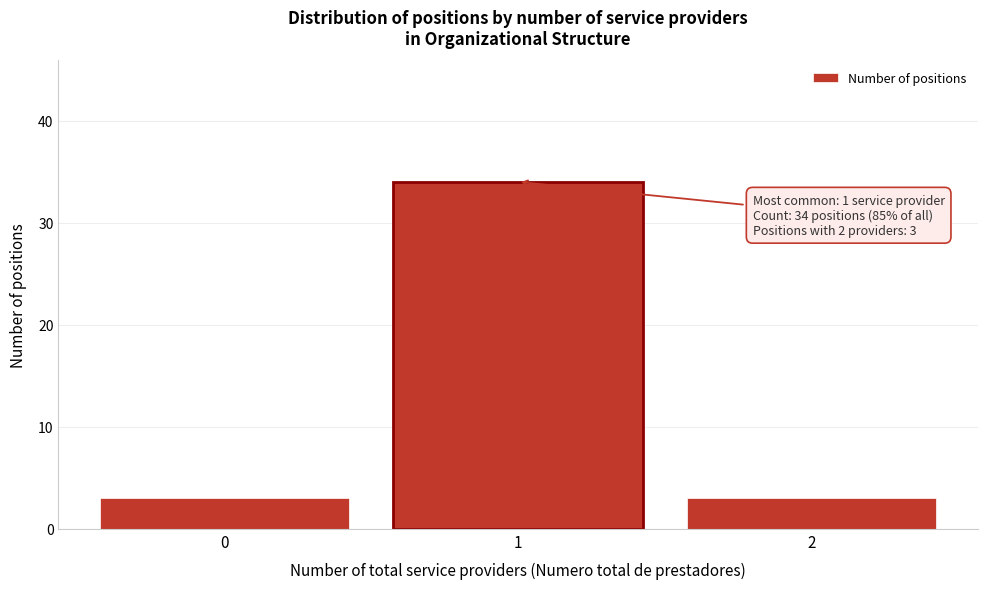

Reading right to left, extract all data points from this chart.

2=3	1=34	0=3